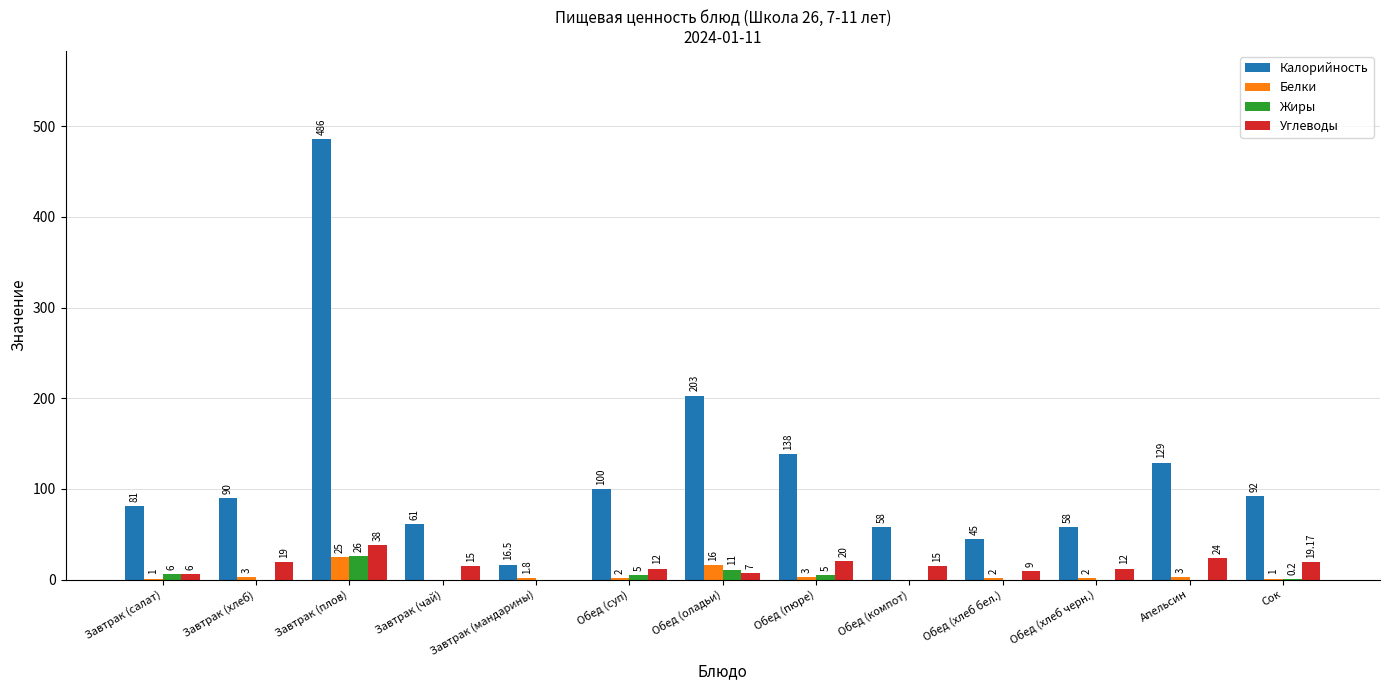

Count the number of data series in this chart.

4